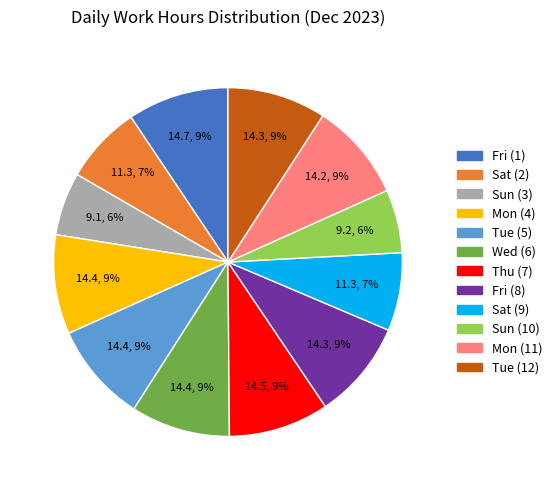

To the nearest percent, what portion does Sun (3) represent?

6%